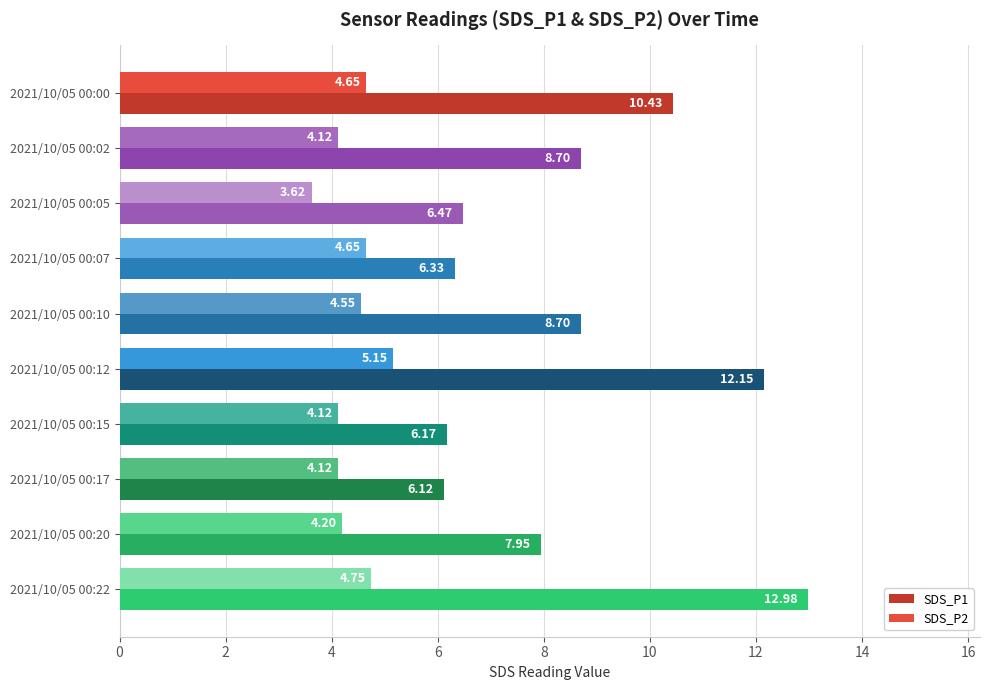

What is the average value of the SDS_P1 series?

8.6